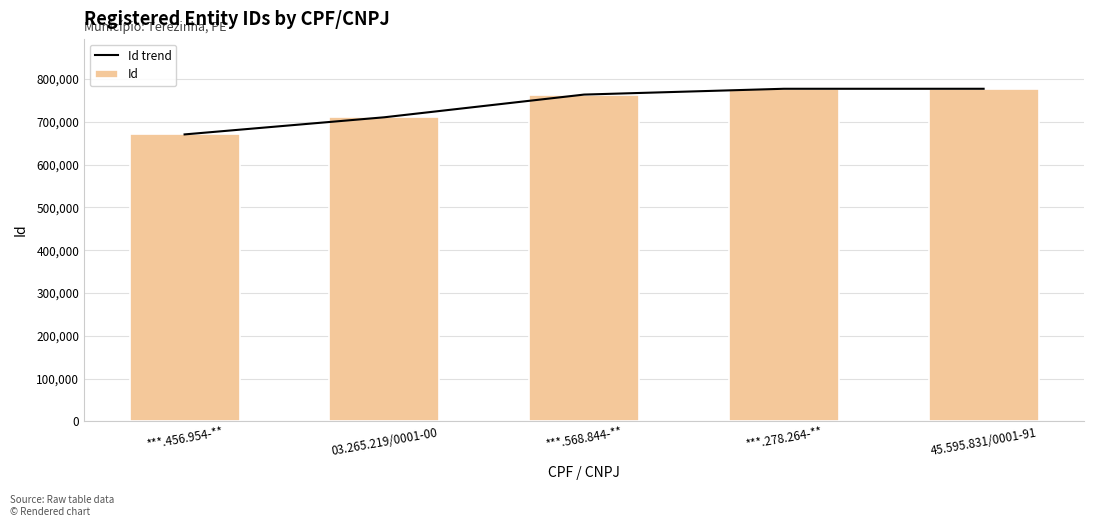

Which series changed the most between ***.456.954-** and ***.278.264-**?

Id trend